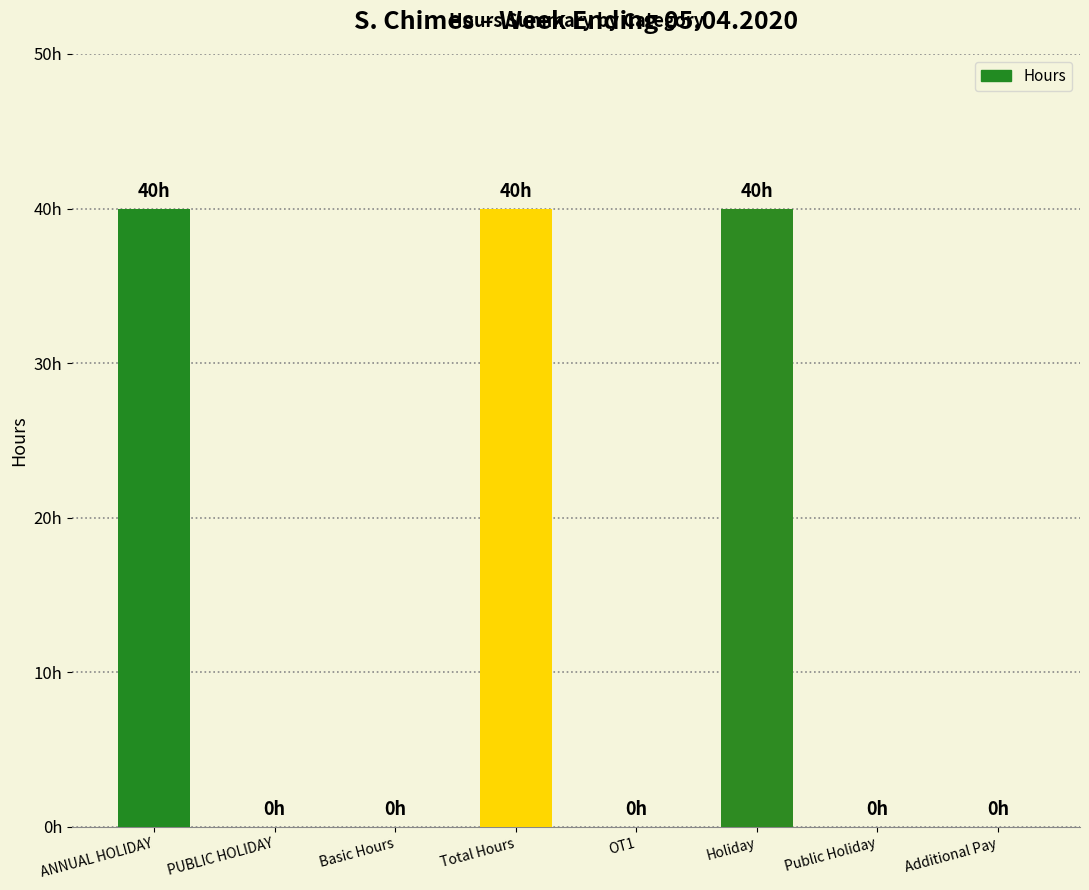

List the labels in order of value, smallest first.

PUBLIC HOLIDAY, Basic Hours, OT1, Public Holiday, Additional Pay, ANNUAL HOLIDAY, Total Hours, Holiday